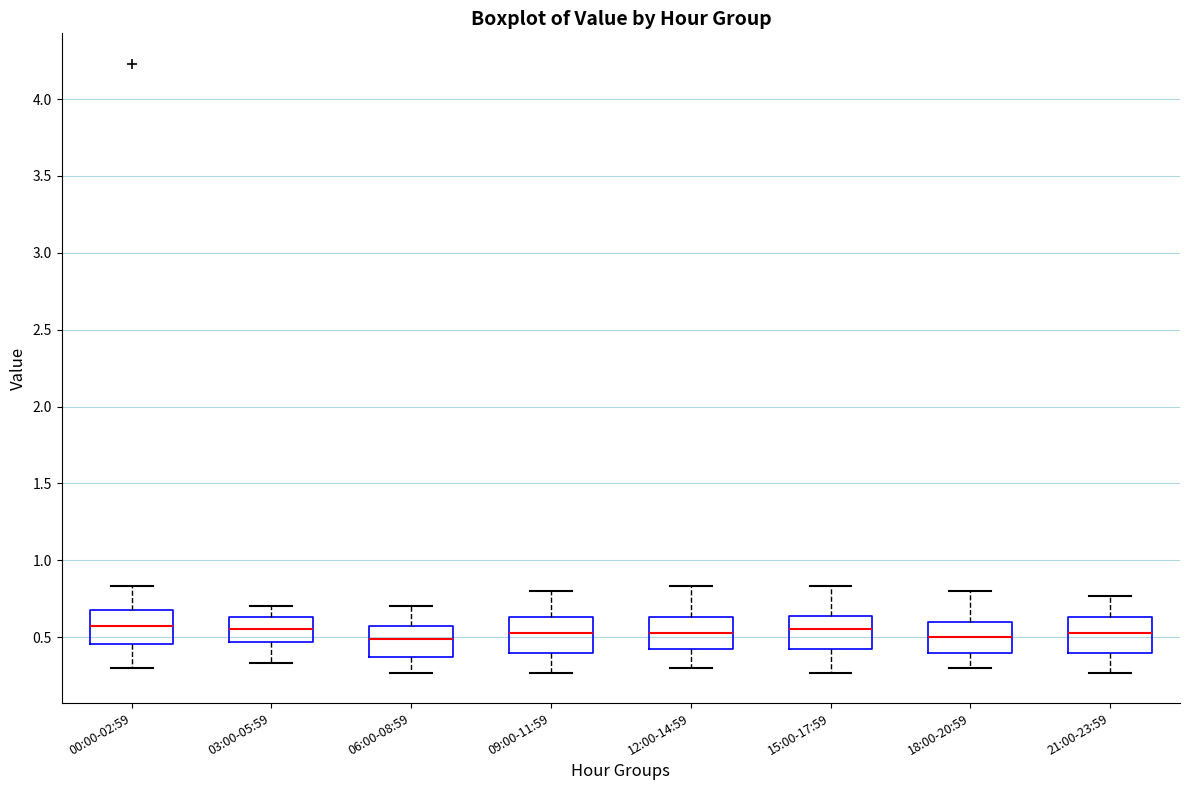

Reading left to right, read every box against the y-axis: the position of its median line, the range the box covers, and the ends of its whiskers. The values are not printed on the chart, so give them approximately, as read against the axis.

00:00-02:59: median 0.55, box 0.45 to 0.70, whiskers 0.30 to 0.85
03:00-05:59: median 0.55, box 0.45 to 0.65, whiskers 0.35 to 0.70
06:00-08:59: median 0.50, box 0.35 to 0.55, whiskers 0.25 to 0.70
09:00-11:59: median 0.55, box 0.40 to 0.65, whiskers 0.25 to 0.80
12:00-14:59: median 0.55, box 0.40 to 0.65, whiskers 0.30 to 0.85
15:00-17:59: median 0.55, box 0.40 to 0.65, whiskers 0.25 to 0.85
18:00-20:59: median 0.50, box 0.40 to 0.60, whiskers 0.30 to 0.80
21:00-23:59: median 0.55, box 0.40 to 0.65, whiskers 0.25 to 0.75